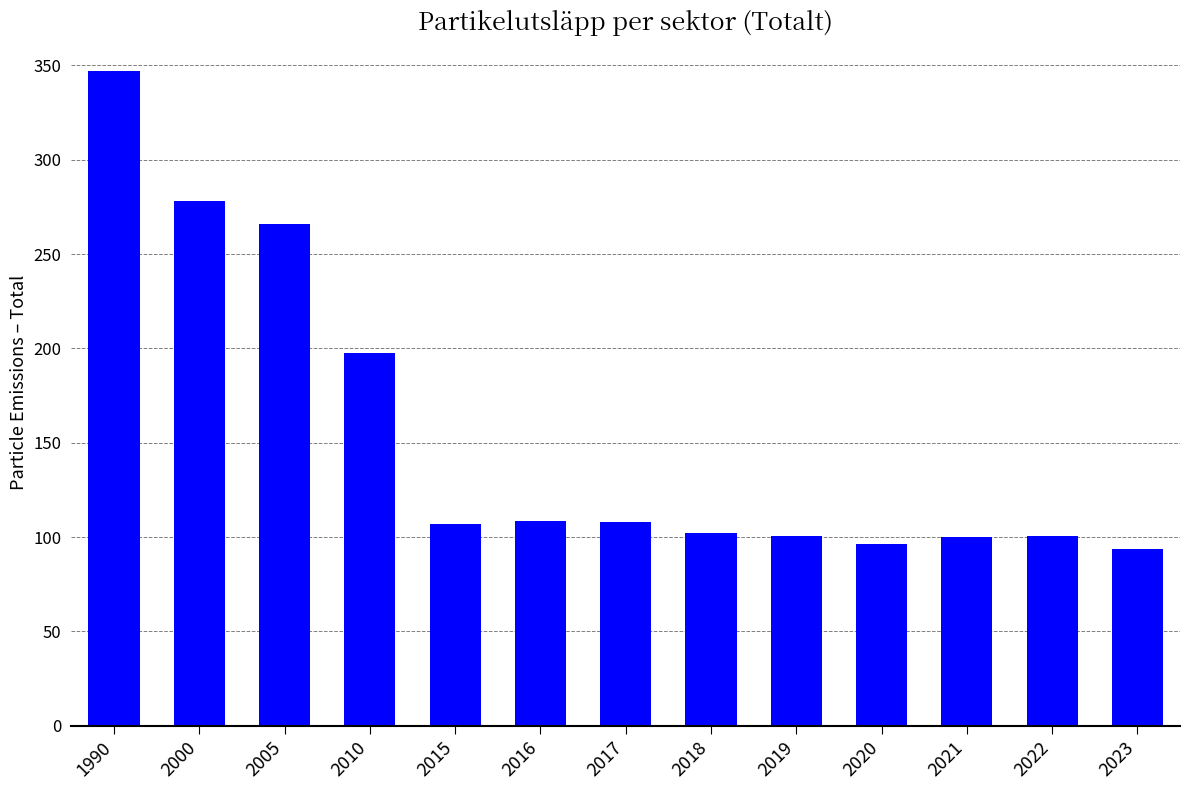

Which category has the highest value across all series?

1990